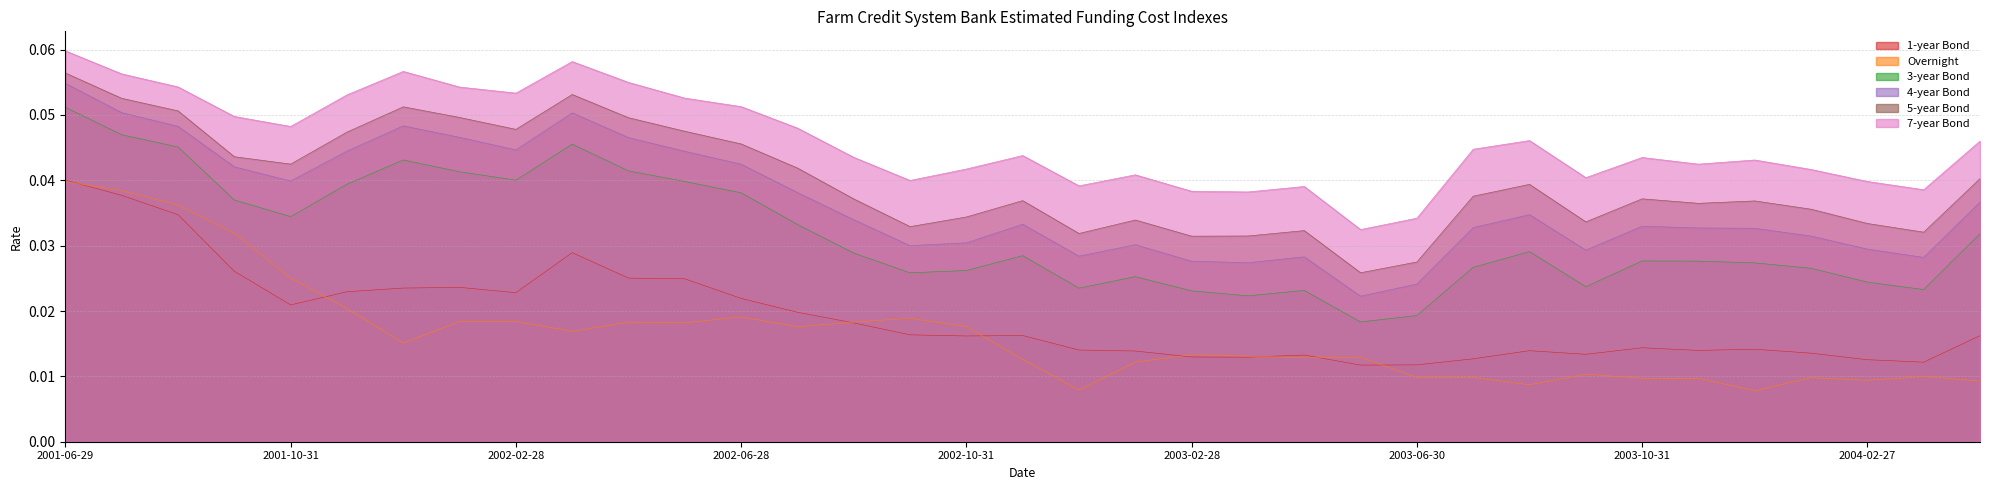

True or false: 3-year Bond and 1-year Bond cross at least once.

False